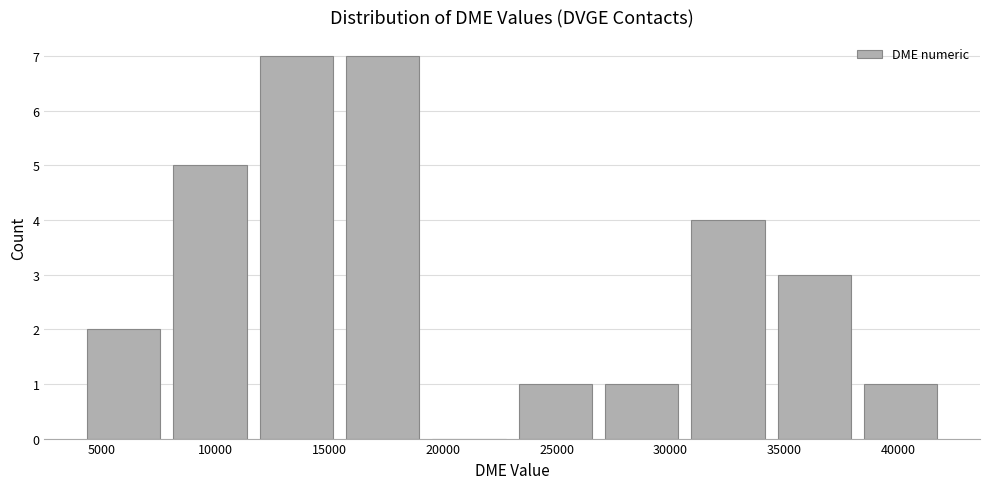

Reading left to right, transcribe this chart: for each bar, give the range it covers on the x-axis and its height. Neither the bar edges nor the heights are printed on the chart, so give them approximately, as read against the axes.

4000 to 8000: 2
8000 to 11500: 5
11500 to 15500: 7
15500 to 19000: 7
19000 to 23000: 0
23000 to 27000: 1
27000 to 30500: 1
30500 to 34500: 4
34500 to 38000: 3
38000 to 42000: 1